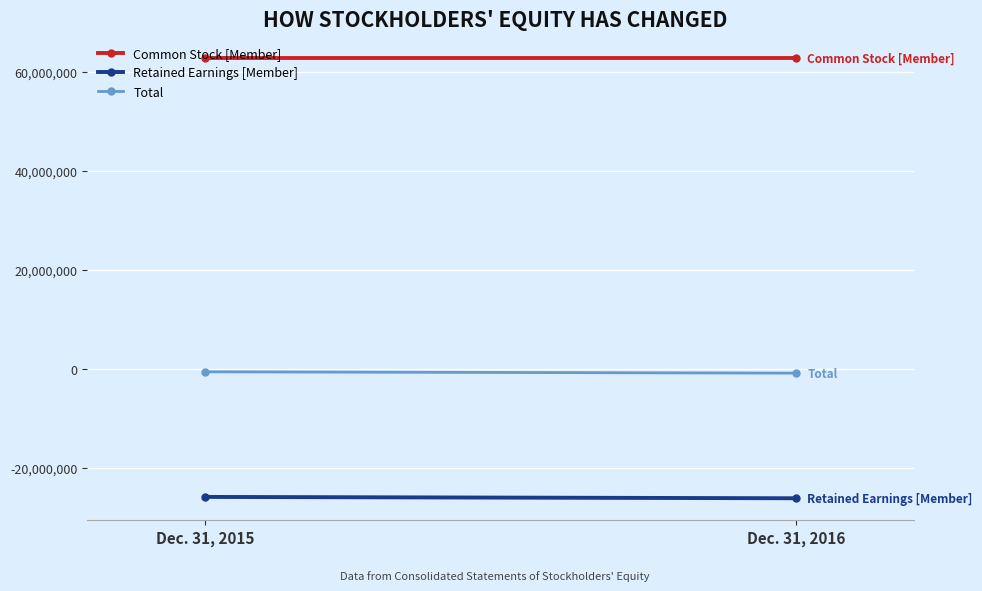

Which has a higher value, Dec. 31, 2016 or Dec. 31, 2015?

Dec. 31, 2016